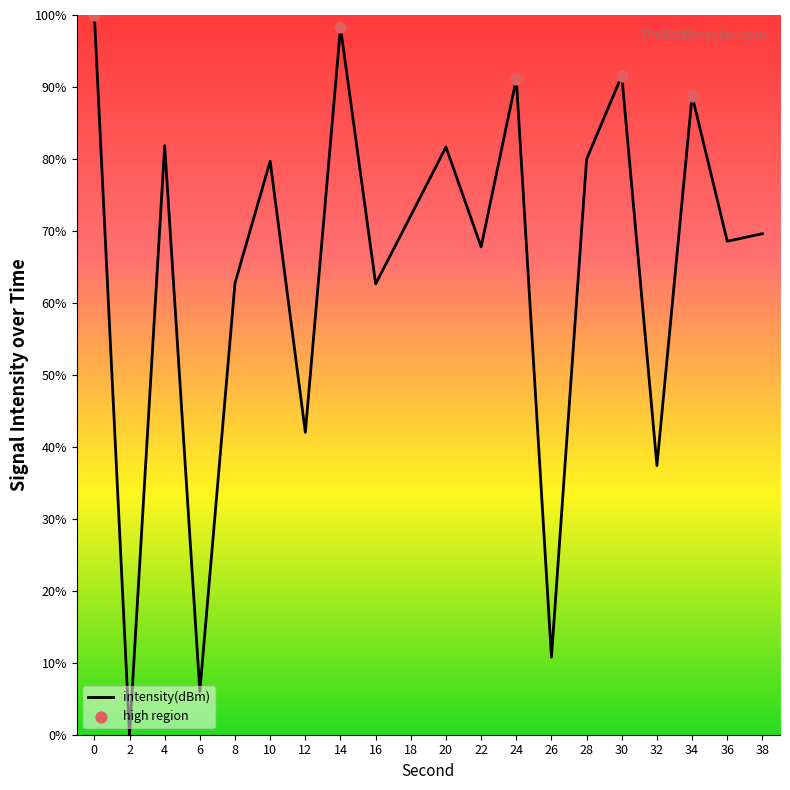

What is the change in value from 12 to 32?

-4.6